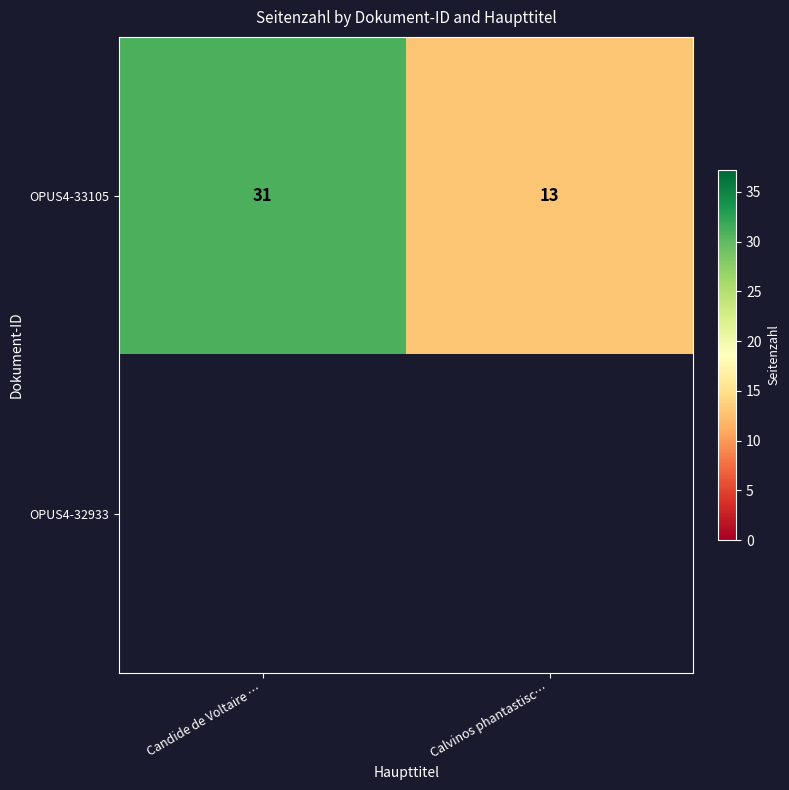

What is the average value of the OPUS4-33105 series?

22